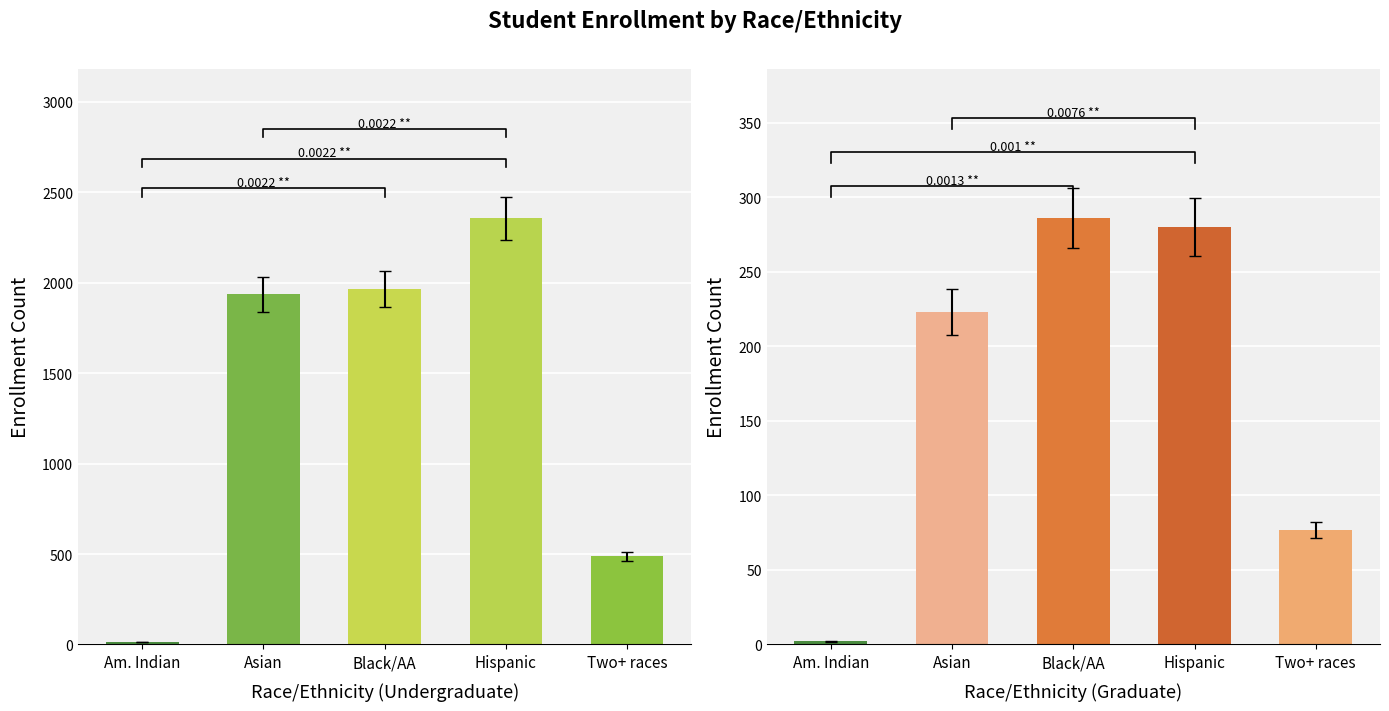

Reading left to right, what are all the values shown in this chart?

Undergraduate: 12	1935	1965	2356	487
Graduate: 2	223	286	280	77